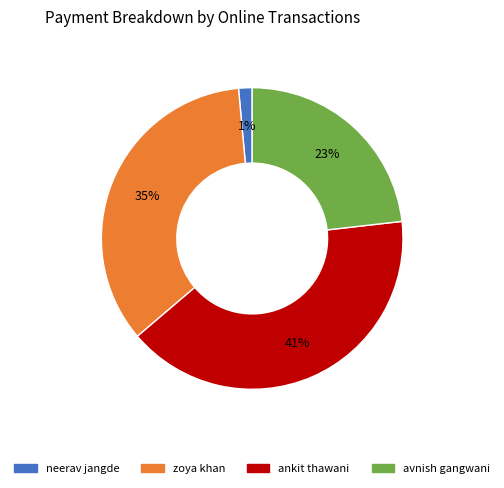

To the nearest percent, what is the average slice percentage?

25%